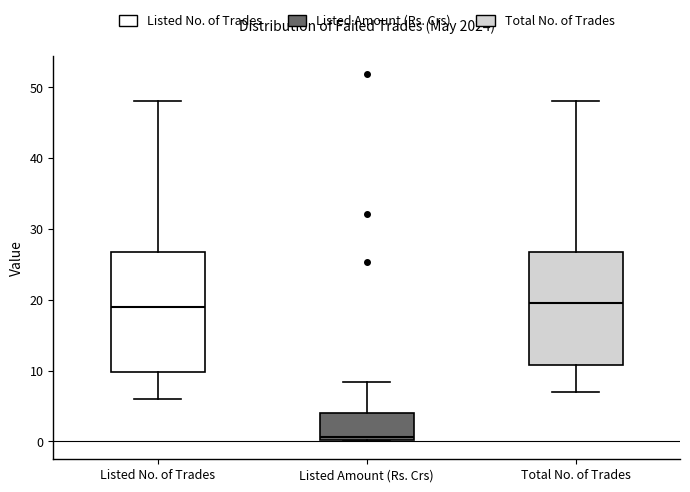

Reading left to right, read every box against the y-axis: the position of its median line, the range the box covers, and the ends of its whiskers. The values are not printed on the chart, so give them approximately, as read against the axis.

Listed No. of Trades: median 19, box 10 to 27, whiskers 6 to 48
Listed Amount (Rs. Crs): median 1, box 0 to 4, whiskers 0 to 8
Total No. of Trades: median 20, box 11 to 27, whiskers 7 to 48